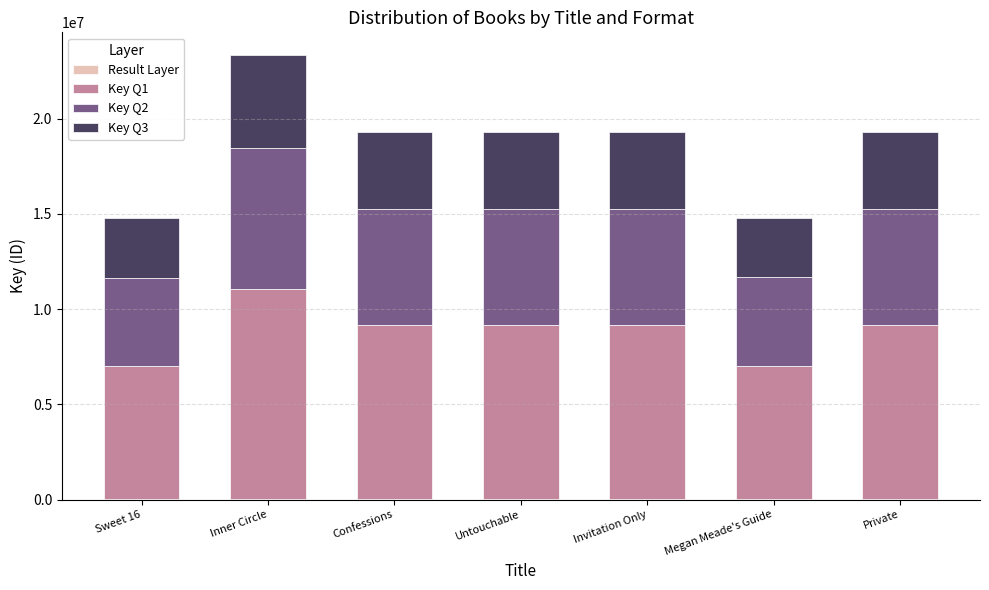

At which category is the sum across all series the highest?

Inner Circle